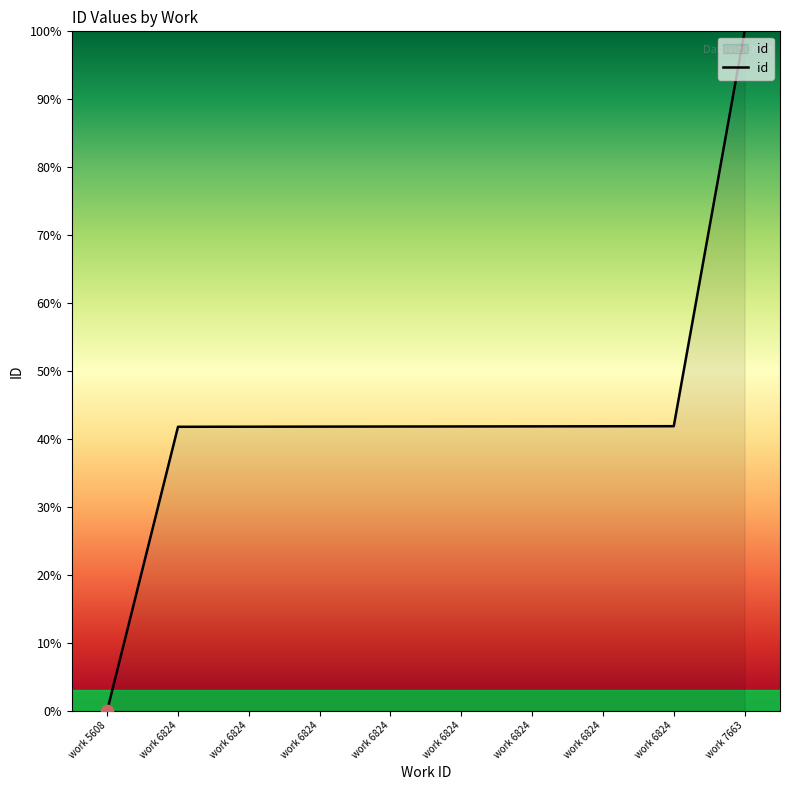

What is the ratio of the value at work 7663 to the value at work 6824?

2.4